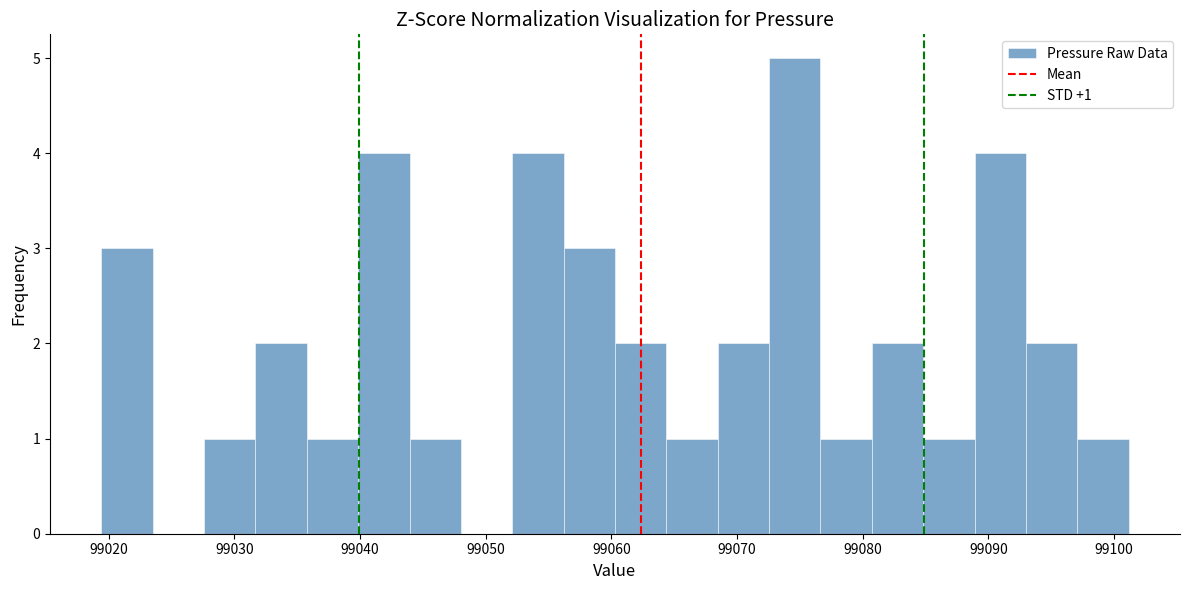

Over which range of the x-axis is the bar tallest?

99073 to 99077